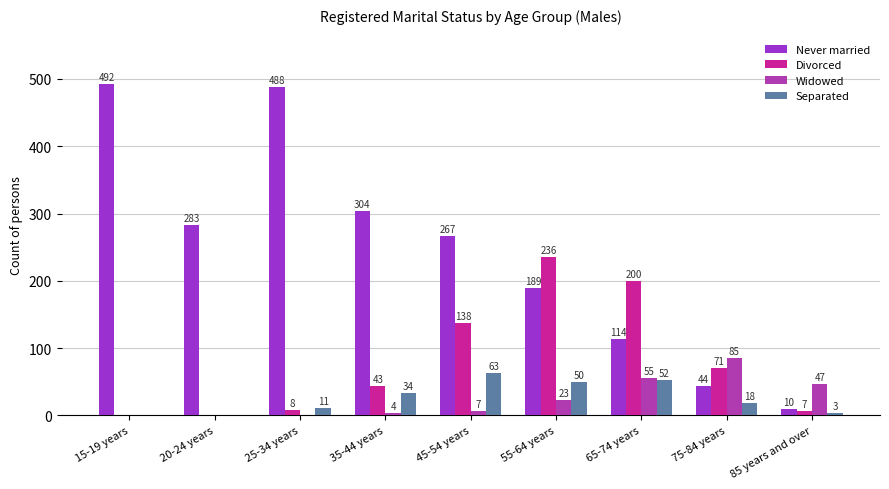

At how many categories does at least one series exceed 141?

7